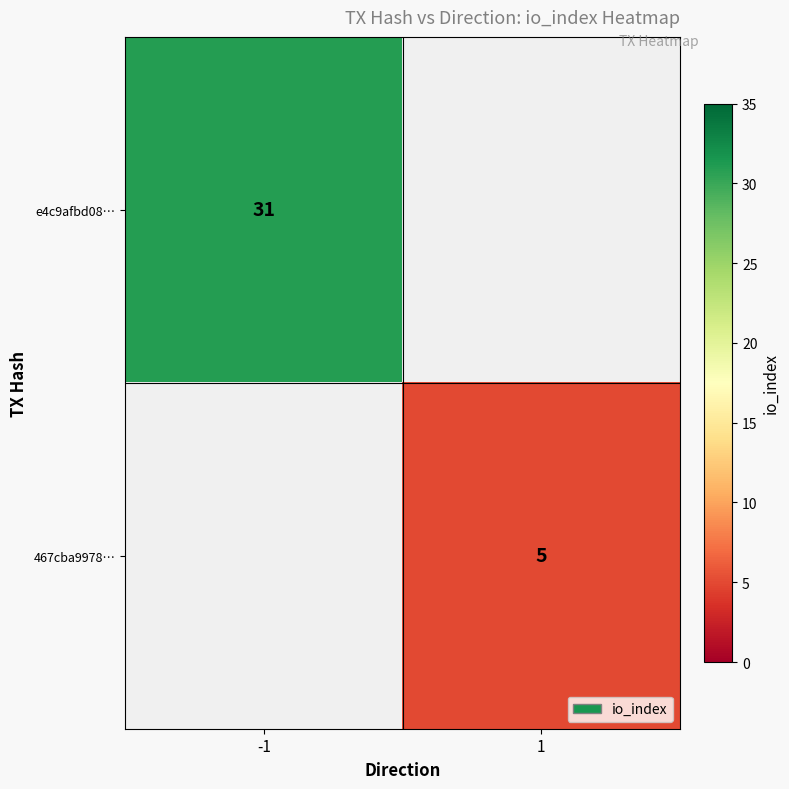

Is it true that e4c9afbd08… equals 54 at -1?

False